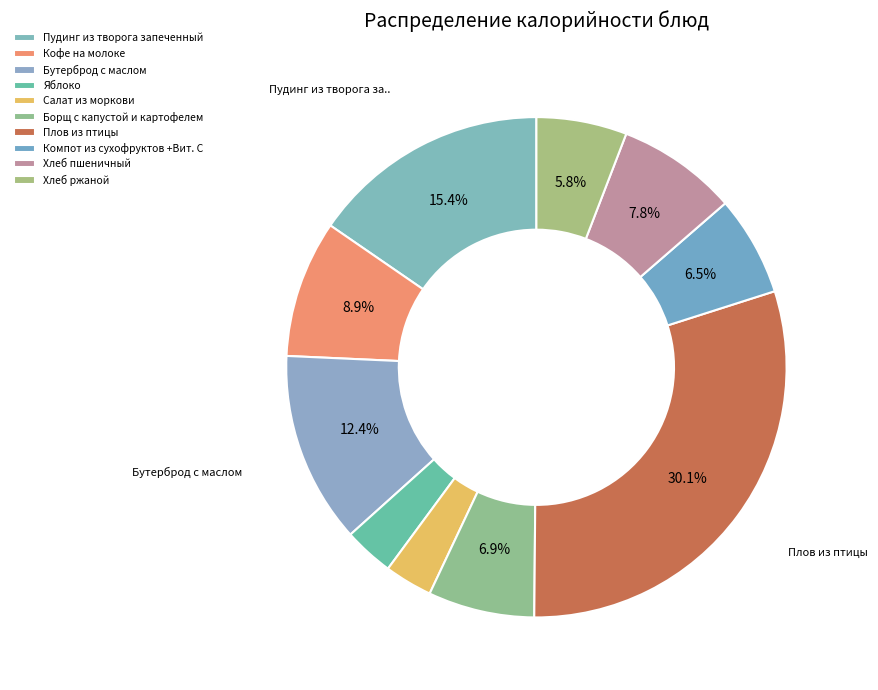

How many segments does this pie chart have?

10